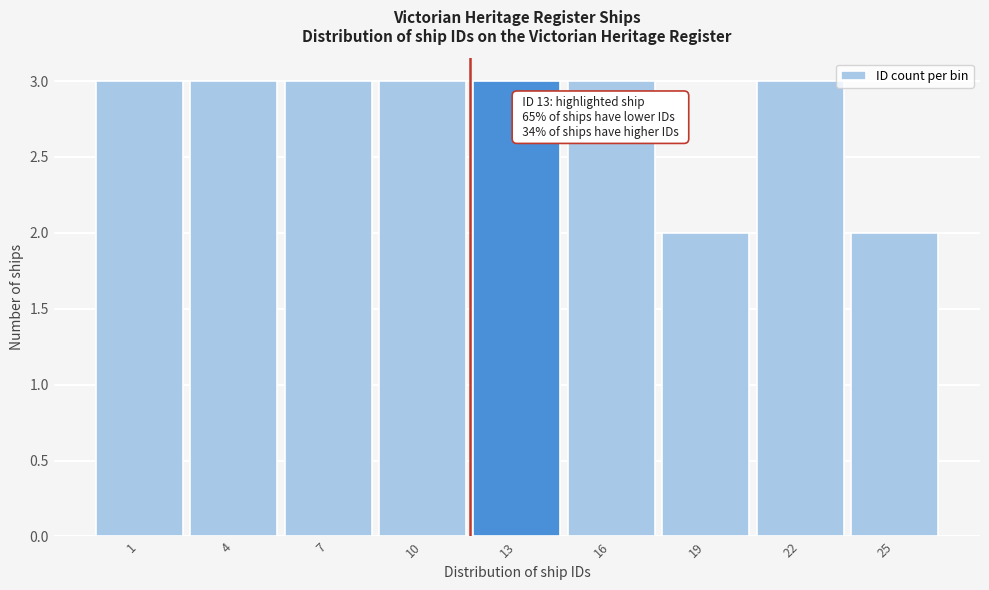

Reading left to right, transcribe all the data shown in this chart.

1=3	4=3	7=3	10=3	13=3	16=3	19=2	22=3	25=2